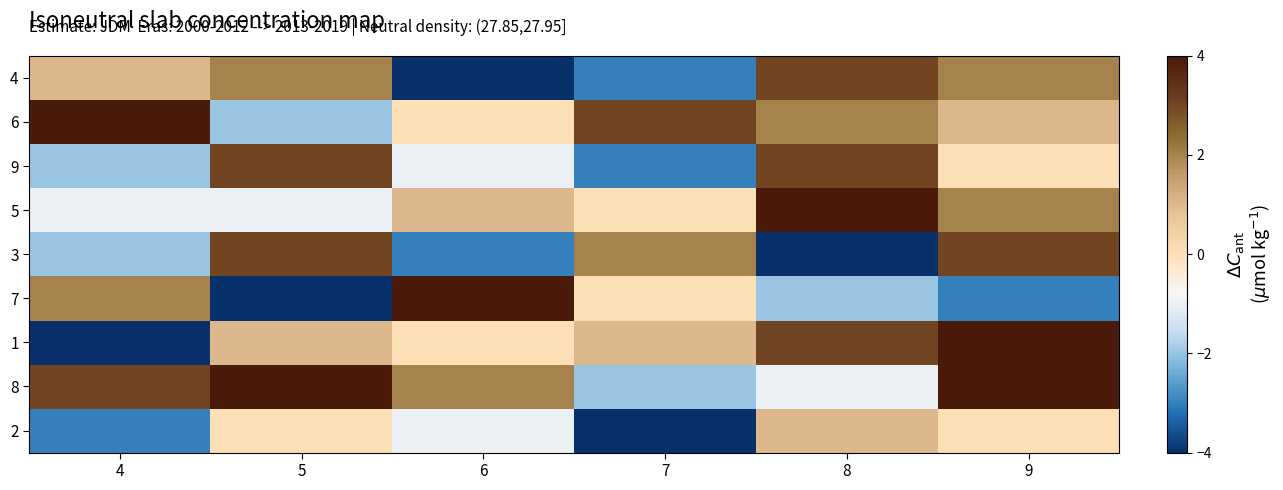

What is the minimum value shown in the chart?

-4